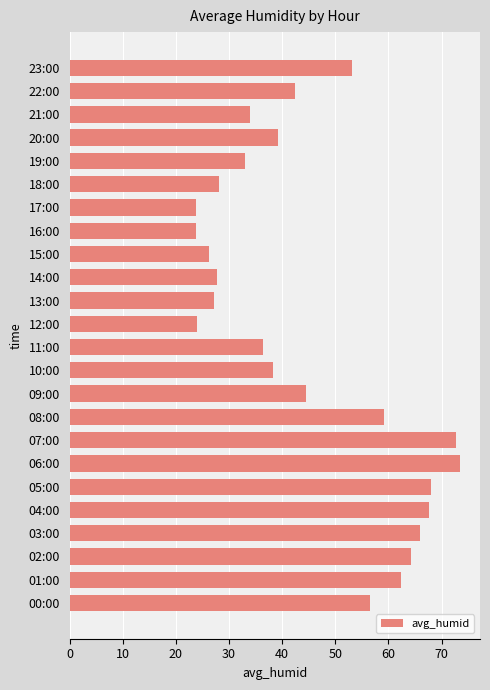

Count the number of categories in the chart.

24